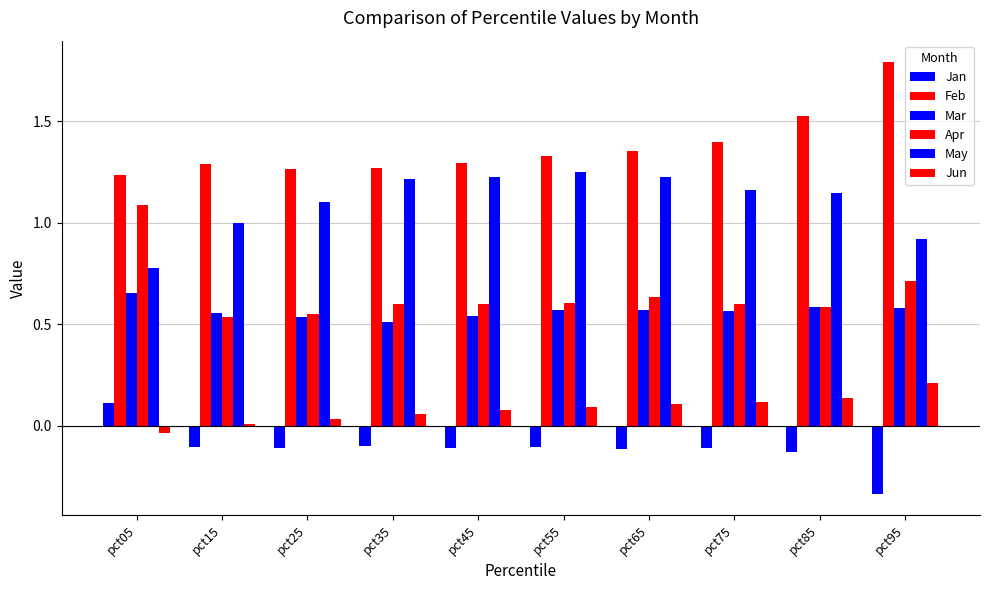

The Jun series shows -0.0 at pct05. True or false?

True